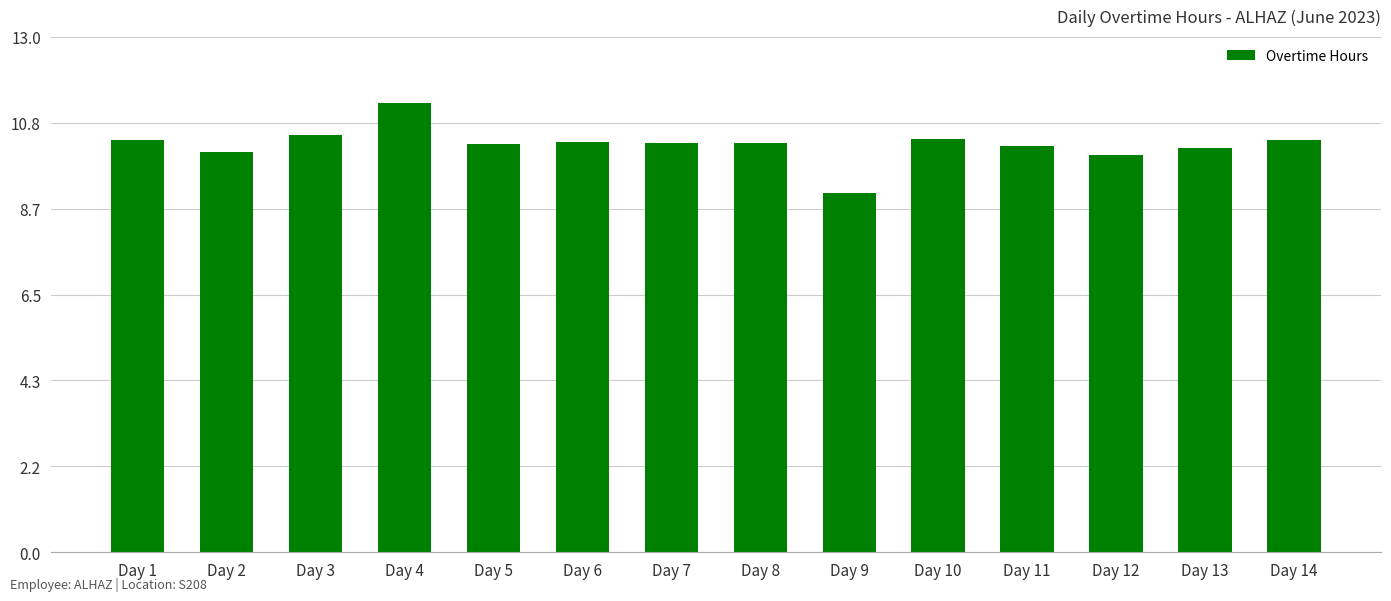

Approximately how many times larger is the value at Day 9 compared to Day 10?

0.9